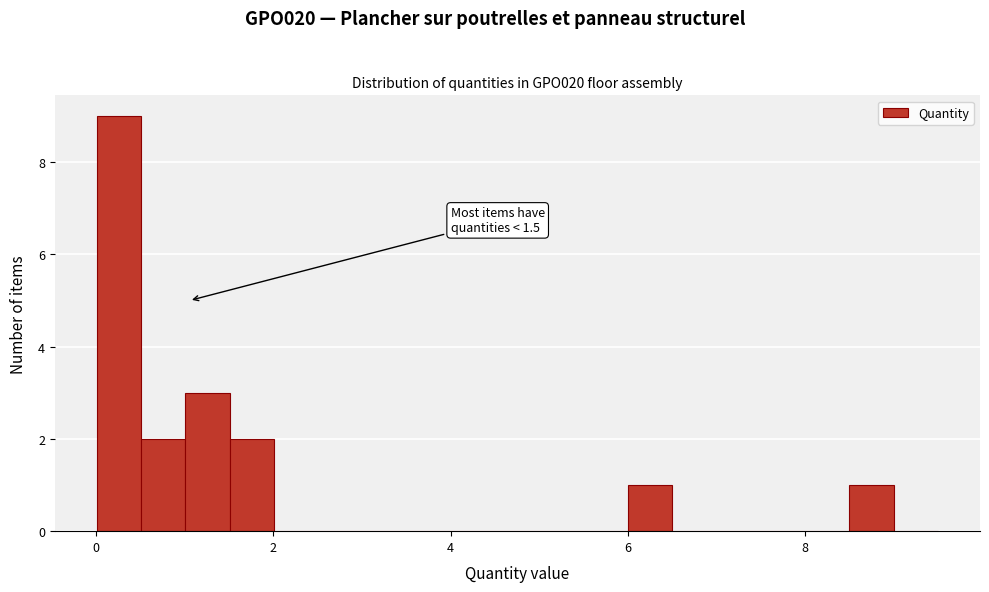

Read against the x-axis, roughly where is the centre of the tallest bar?

0.2